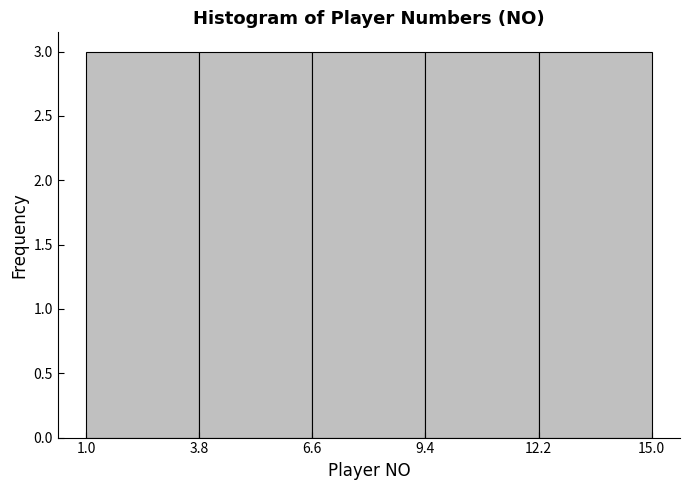

How tall is the bar that spans 6.6 to 9.4 on the x-axis? The values are not printed on the chart, so give them approximately, as read against the axis.

3